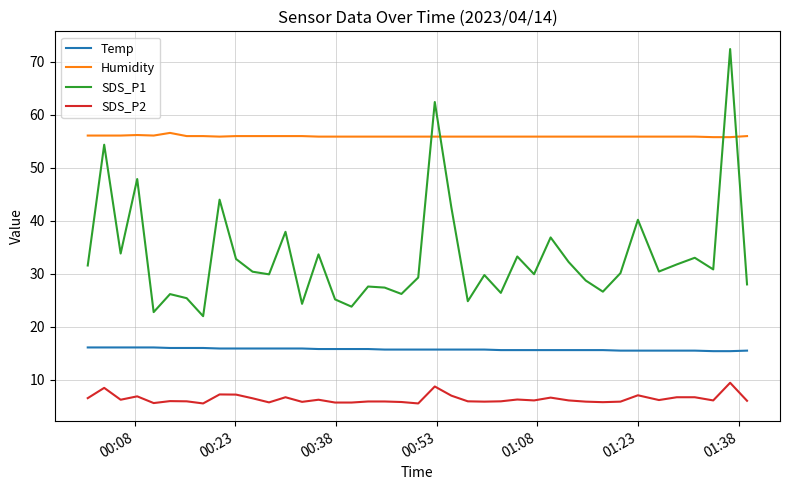

List the series in order of their peak value, highest first.

SDS_P1, Humidity, Temp, SDS_P2